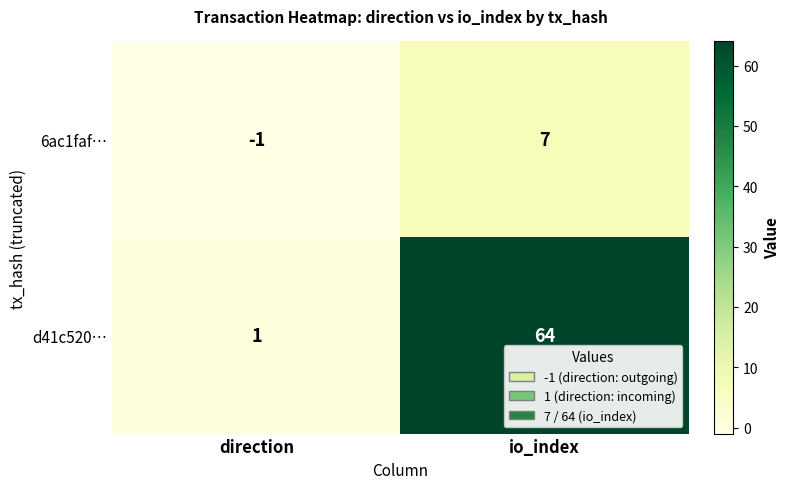

List the series in order of their peak value, lowest first.

6ac1faf…, d41c520…